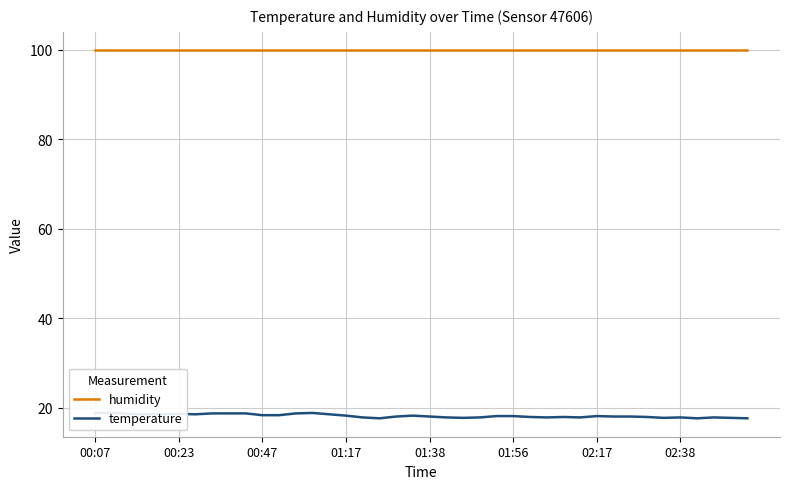

How many interior local peaks does the temperature series have?

7